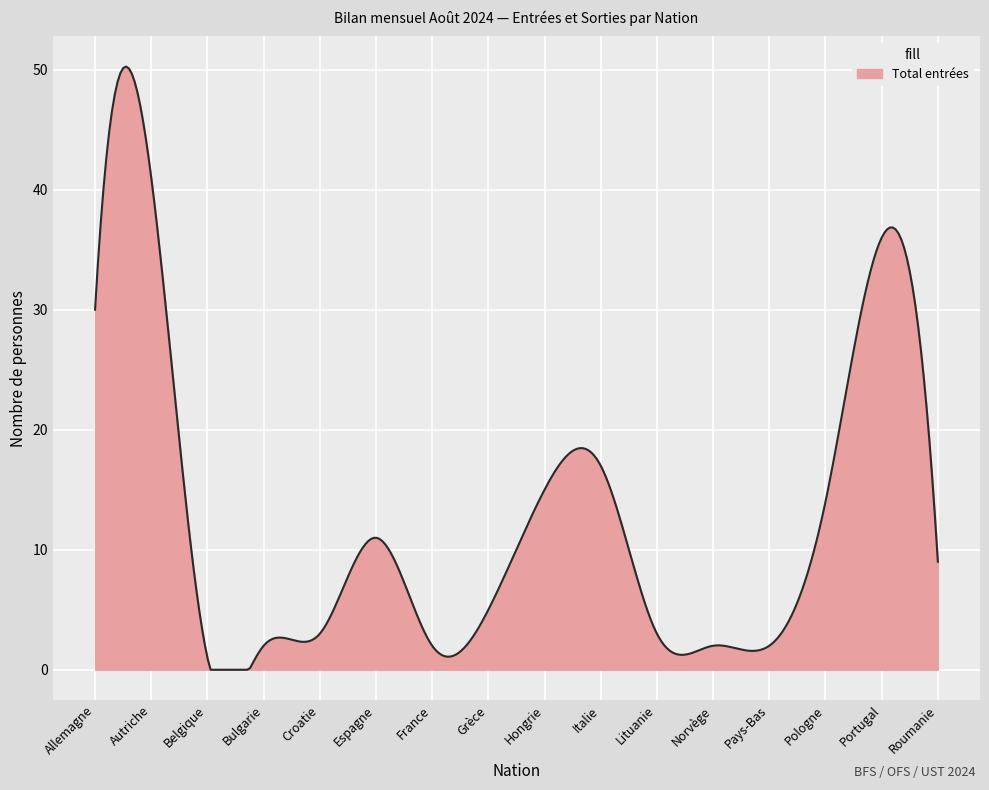

What is the greatest value displayed?

50.3